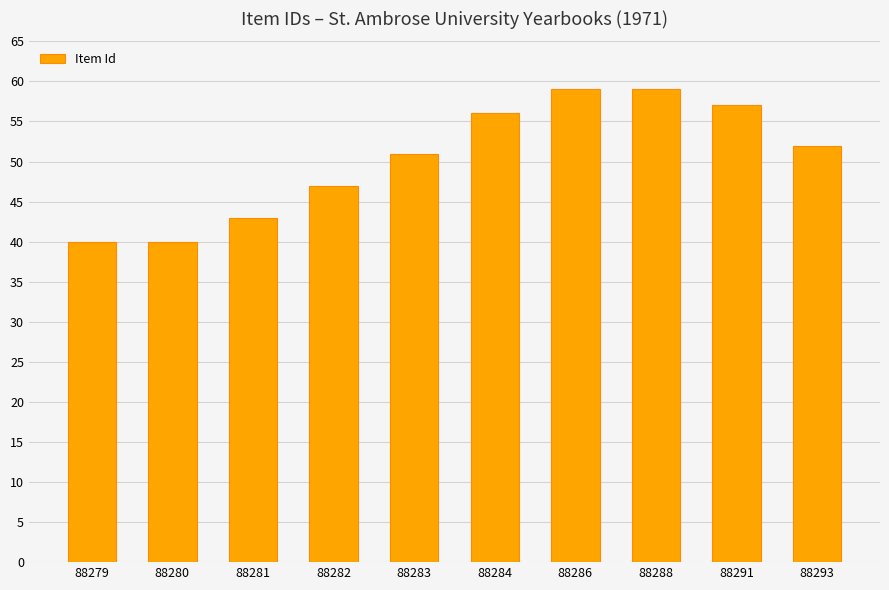

What is the sum of all values?

504